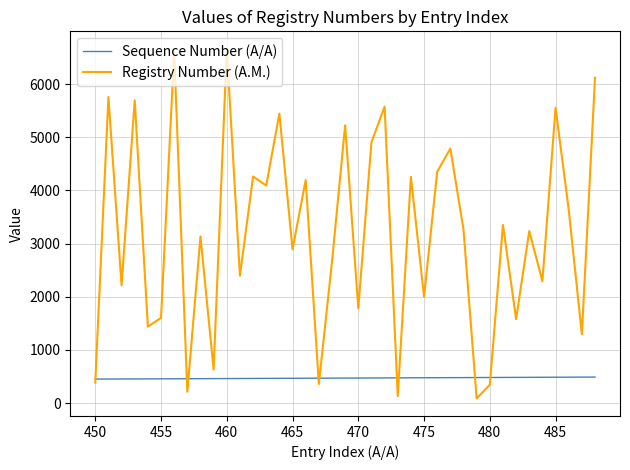

Which series has the largest range (max minus min)?

Registry Number (A.M.)